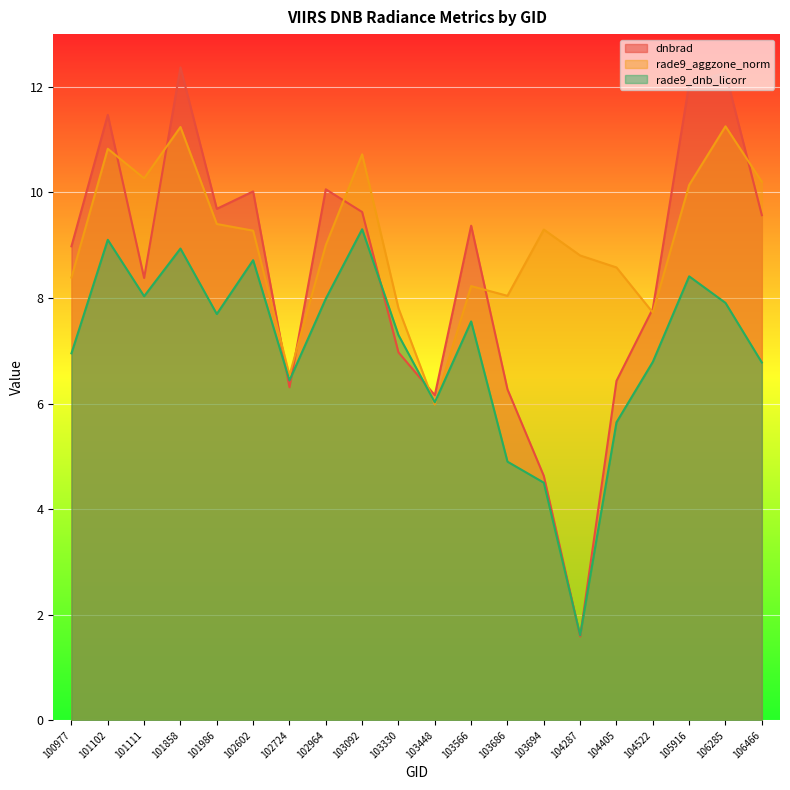

Between 103448 and 101986, which is larger?

101986